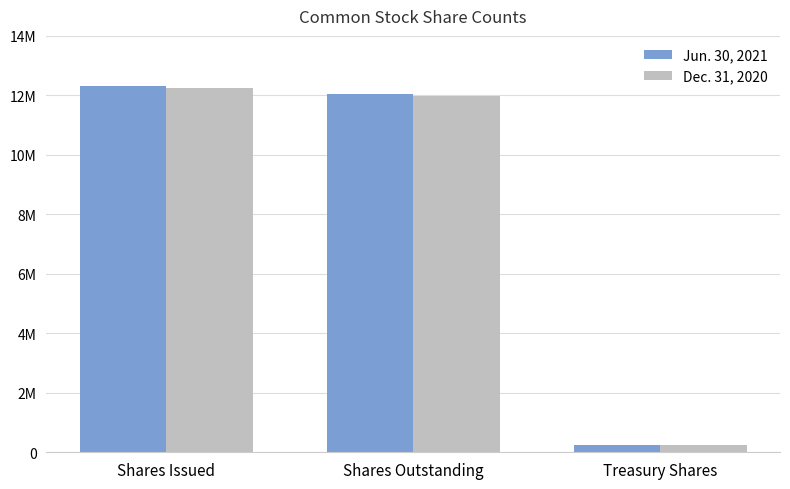

Which category has the highest value across all series?

Shares Issued